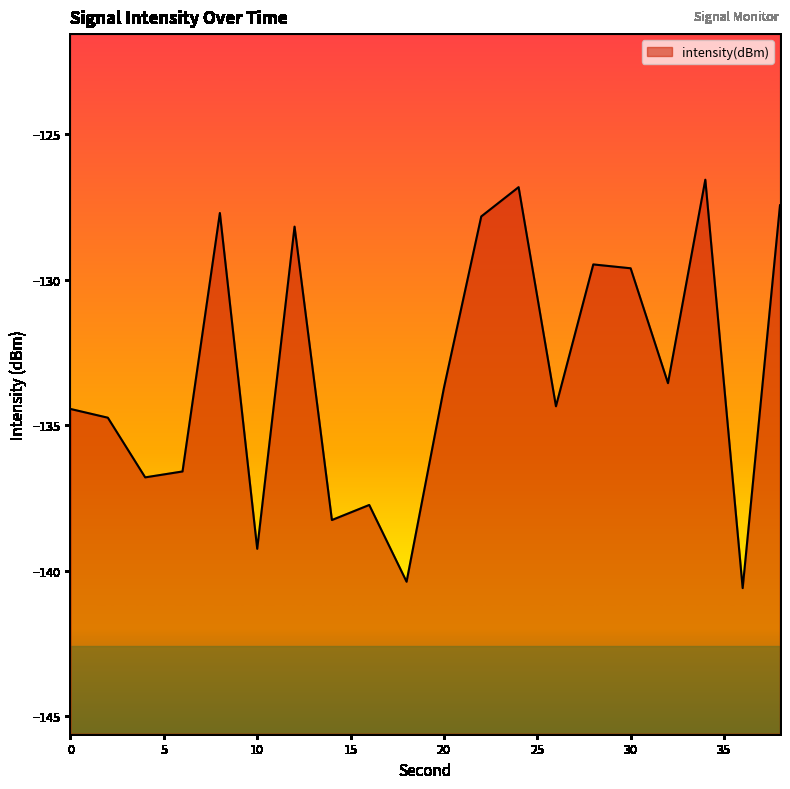

Is it true that the value at 30 is -40.1?

False